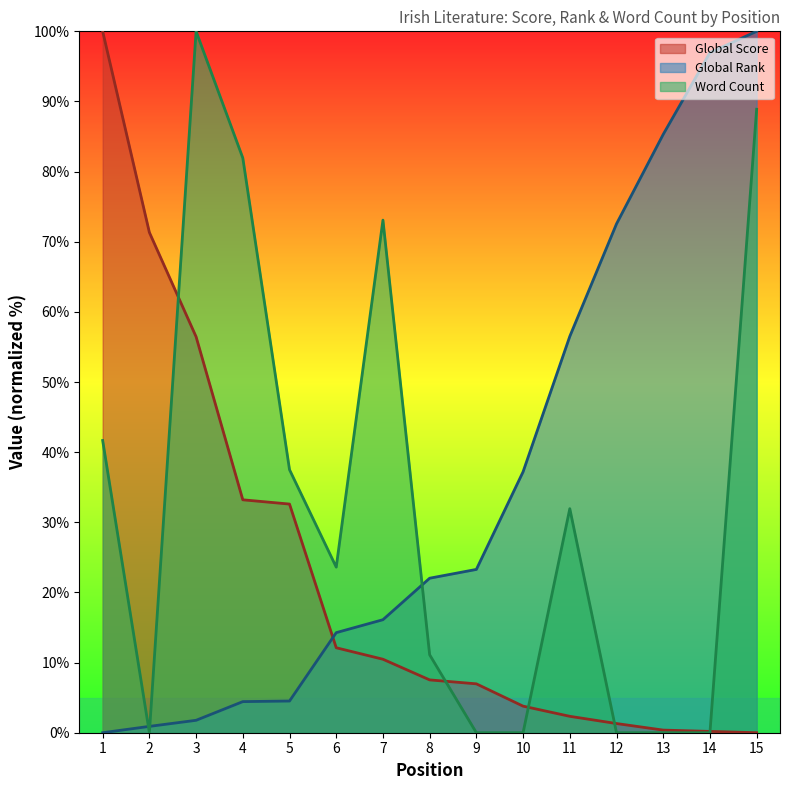

Does the chart display data point markers on the line(s)?

No